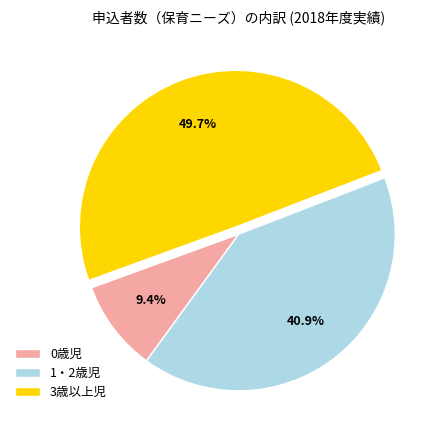

What percentage do 0歳児 and 1・2歳児 together represent?

50.3%